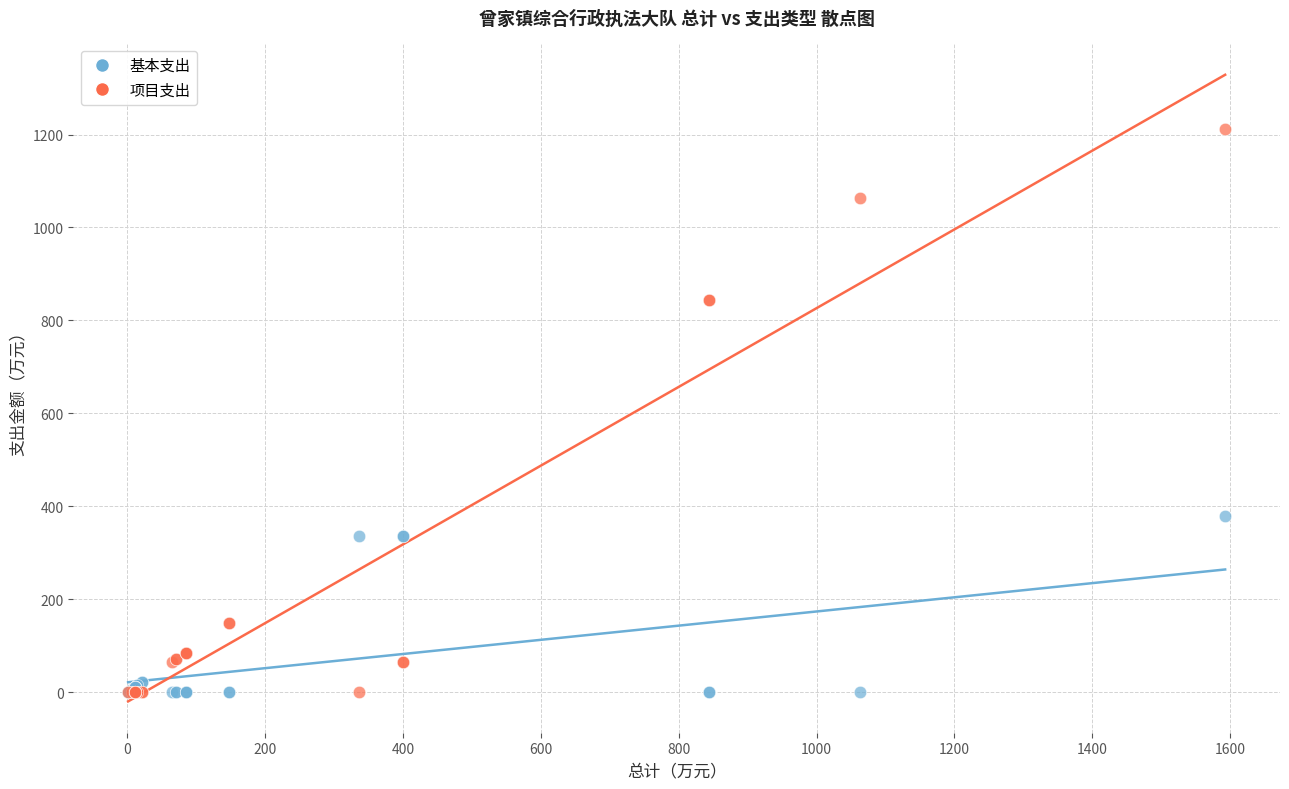

Which series has the largest Y range (max minus min)?

项目支出